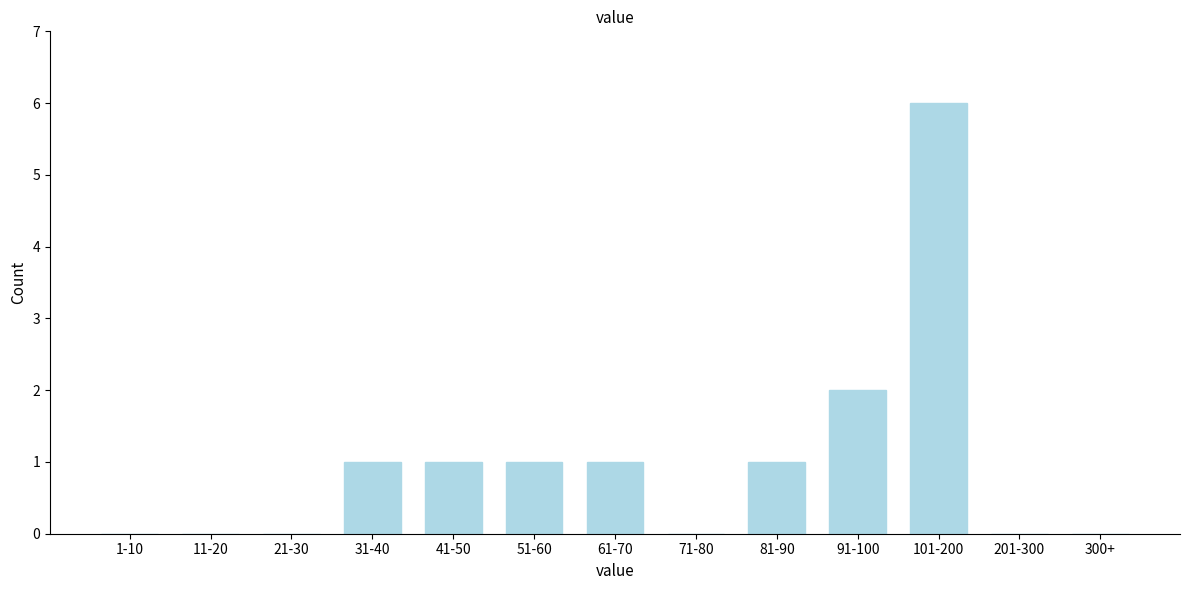

Reading right to left, what are all the values shown in this chart?

300+=0	201-300=0	101-200=6	91-100=2	81-90=1	71-80=0	61-70=1	51-60=1	41-50=1	31-40=1	21-30=0	11-20=0	1-10=0